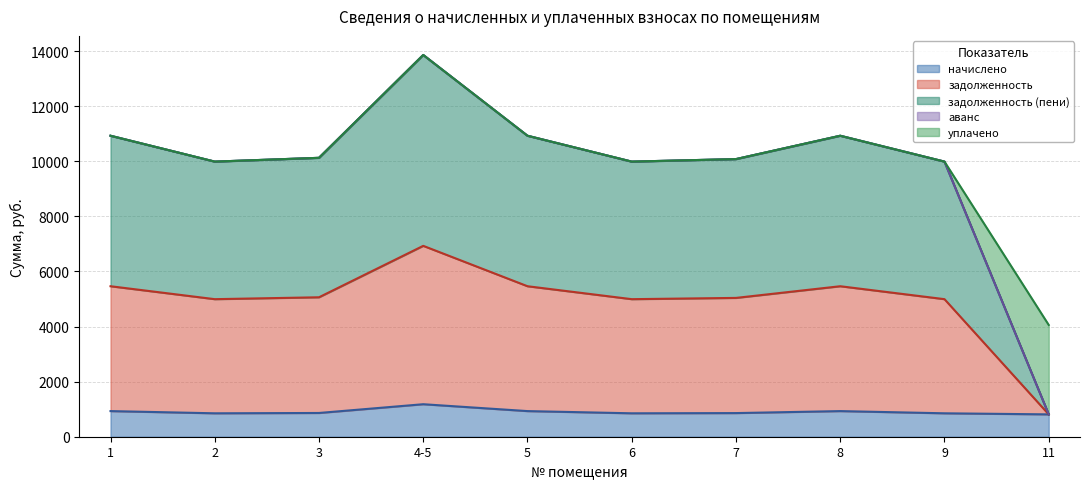

At which category is the sum across all series the highest?

4-5